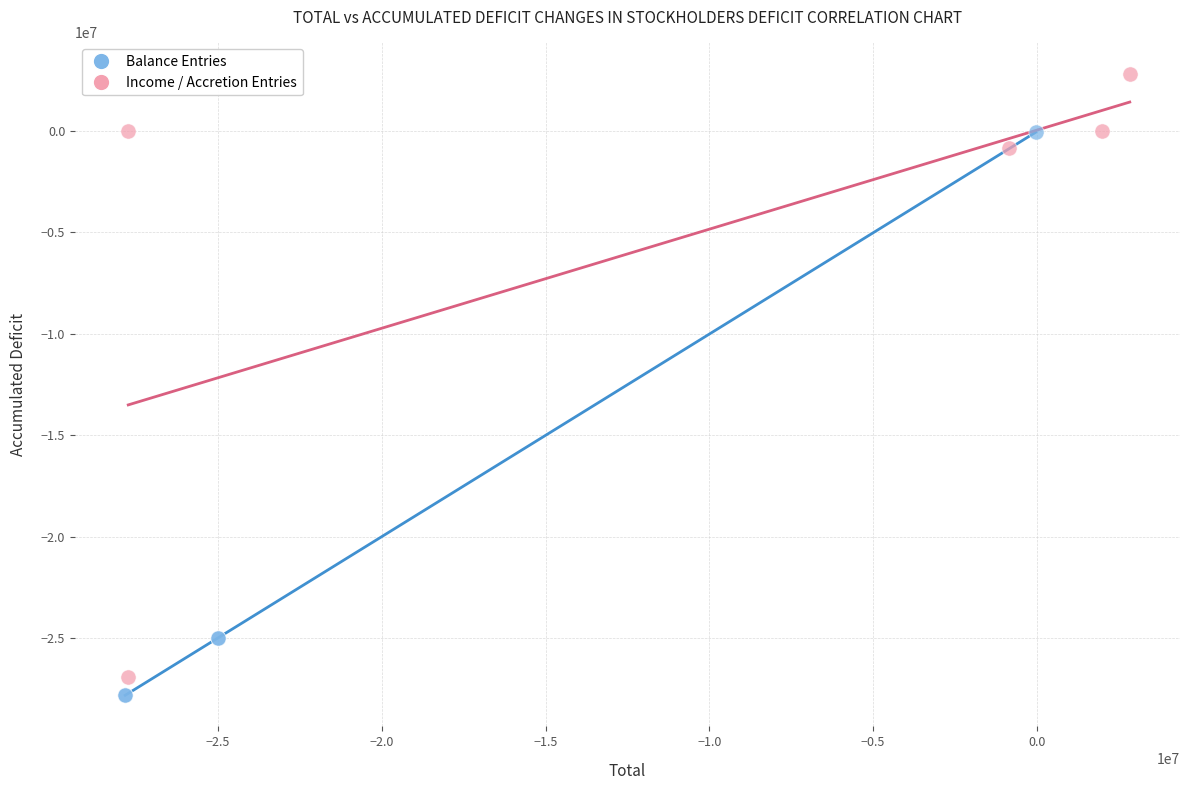

What are all the series names shown in the legend?

Balance Entries, Income / Accretion Entries